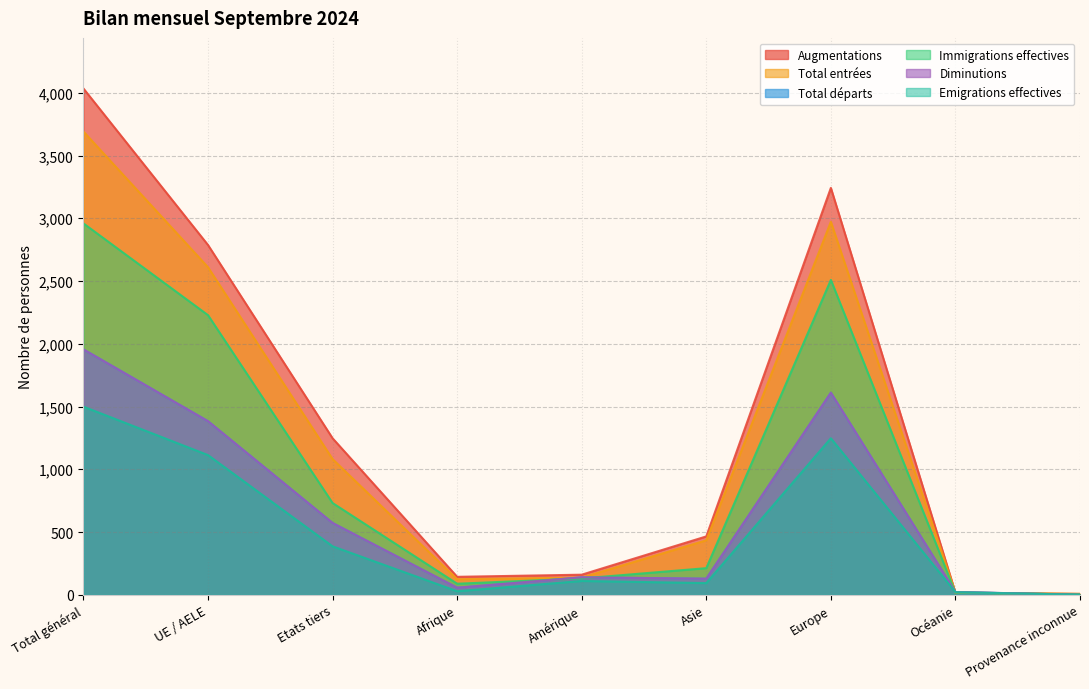

Reading left to right, extract all data points from this chart.

Augmentations: Total général=4034	UE / AELE=2787	Etats tiers=1247	Afrique=143	Amérique=160	Asie=465	Europe=3242	Océanie=17	Provenance inconnue=7
Total entrées: Total général=3691	UE / AELE=2610	Etats tiers=1081	Afrique=124	Amérique=137	Asie=434	Europe=2972	Océanie=17	Provenance inconnue=7
Total départs: Total général=1955	UE / AELE=1383	Etats tiers=572	Afrique=56	Amérique=139	Asie=128	Europe=1610	Océanie=22	Provenance inconnue=0
Immigrations effectives: Total général=2959	UE / AELE=2228	Etats tiers=731	Afrique=88	Amérique=130	Asie=212	Europe=2509	Océanie=17	Provenance inconnue=3
Diminutions: Total général=1955	UE / AELE=1383	Etats tiers=572	Afrique=56	Amérique=139	Asie=128	Europe=1610	Océanie=22	Provenance inconnue=0
Emigrations effectives: Total général=1499	UE / AELE=1113	Etats tiers=386	Afrique=28	Amérique=110	Asie=93	Europe=1247	Océanie=21	Provenance inconnue=0